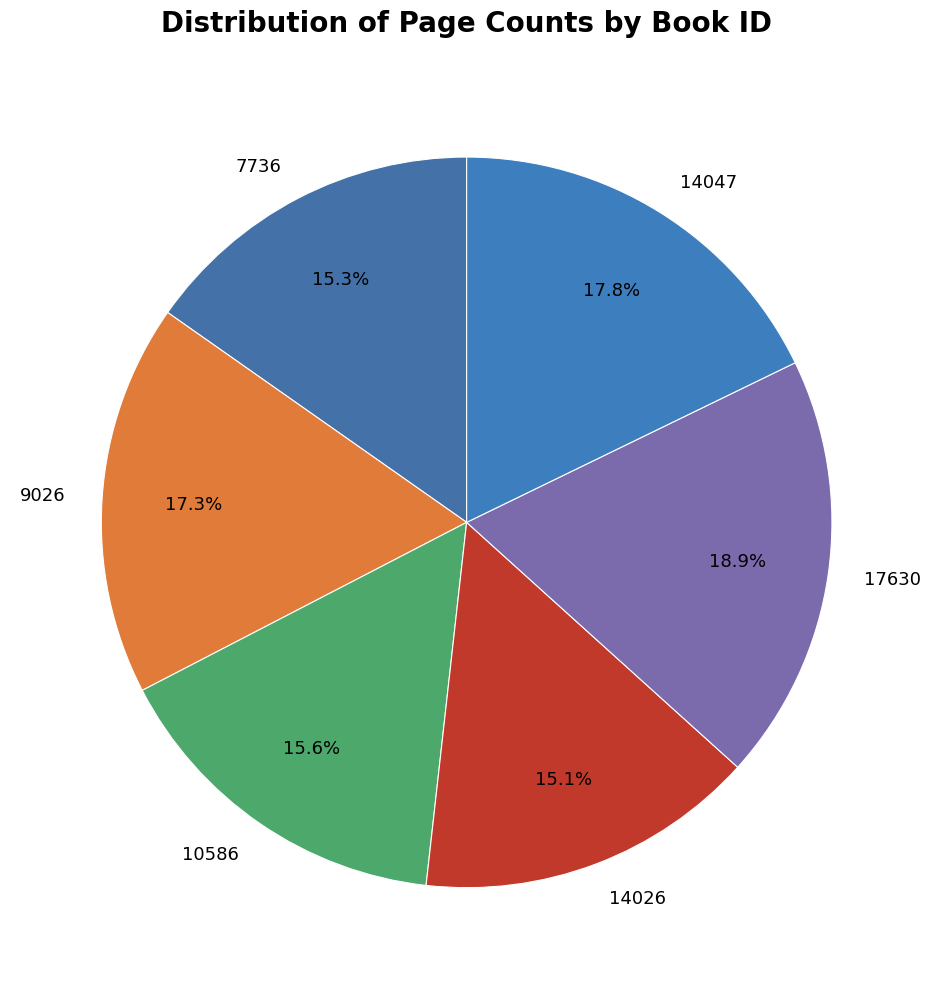

Is it true that 9026 is 3% of the pie?

False